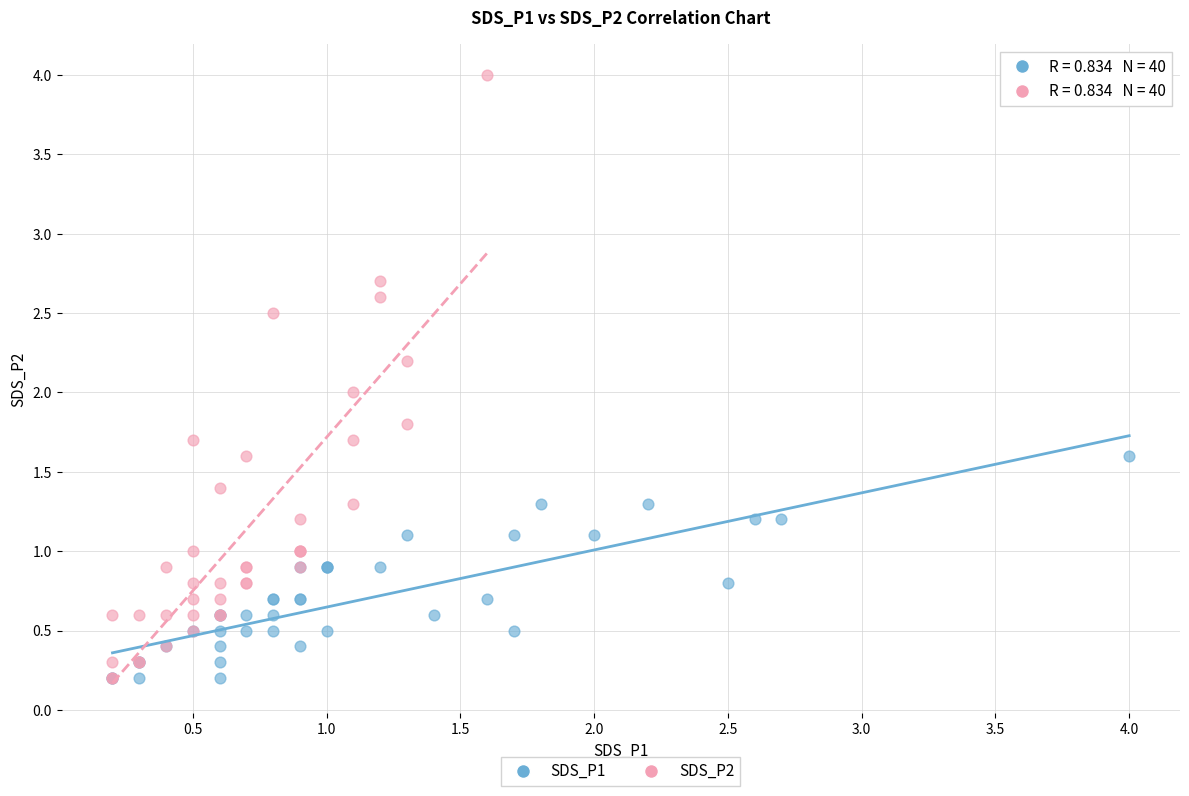

Which series has the largest Y range (max minus min)?

SDS_P2